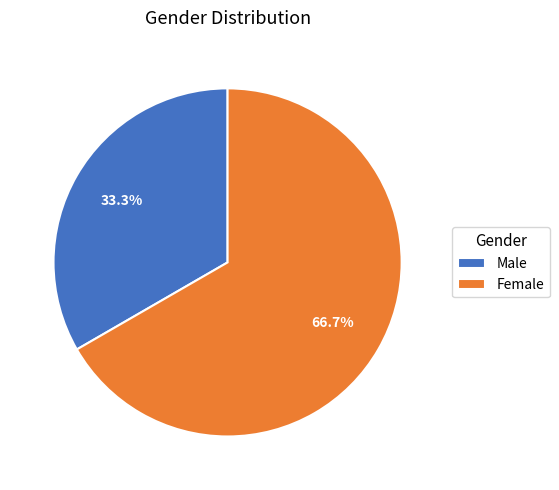

To the nearest percent, what is the difference between the largest and smallest slice percentages?

33%